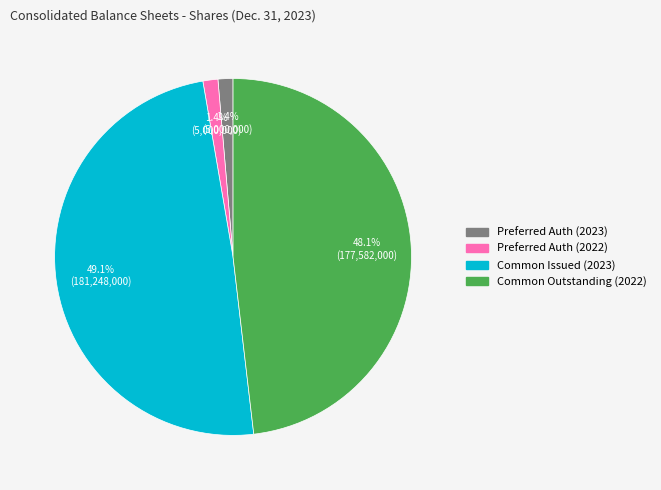

Is there a majority slice in this chart?

No